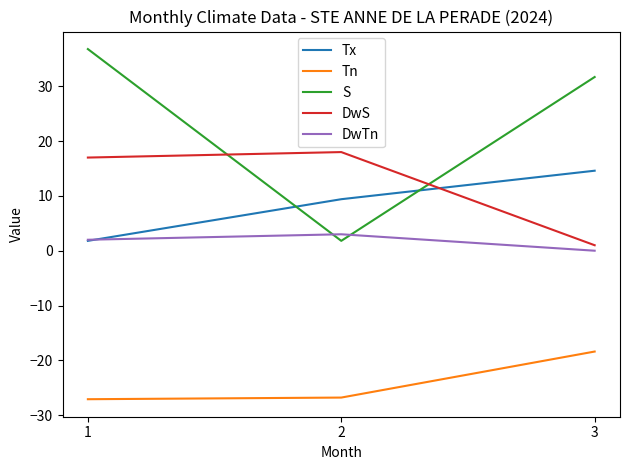

Which series has the largest range (max minus min)?

S